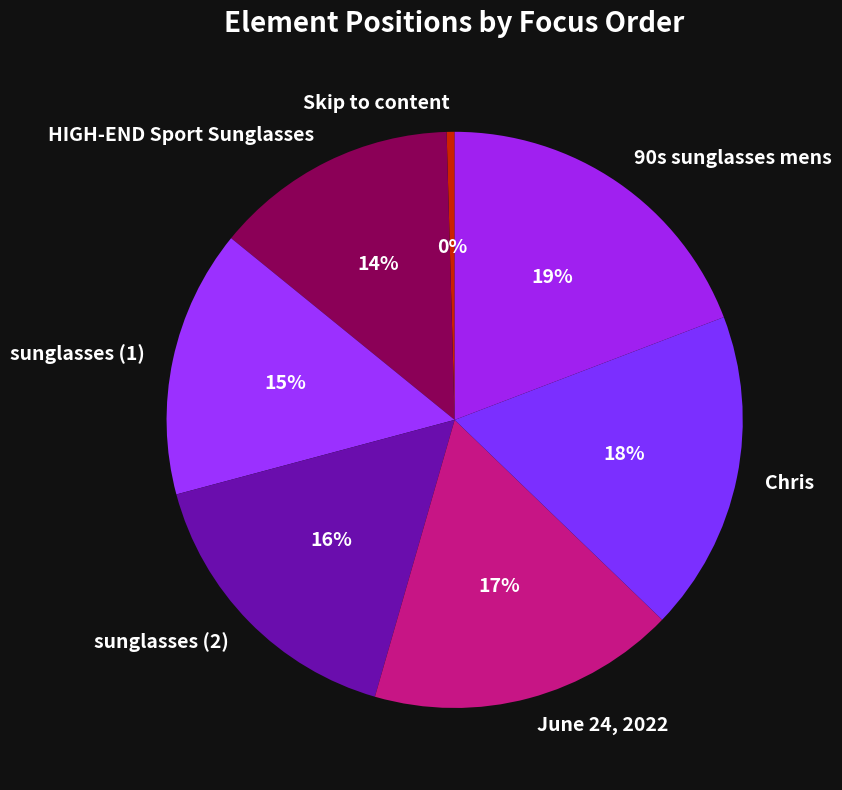

How many segments does this pie chart have?

7